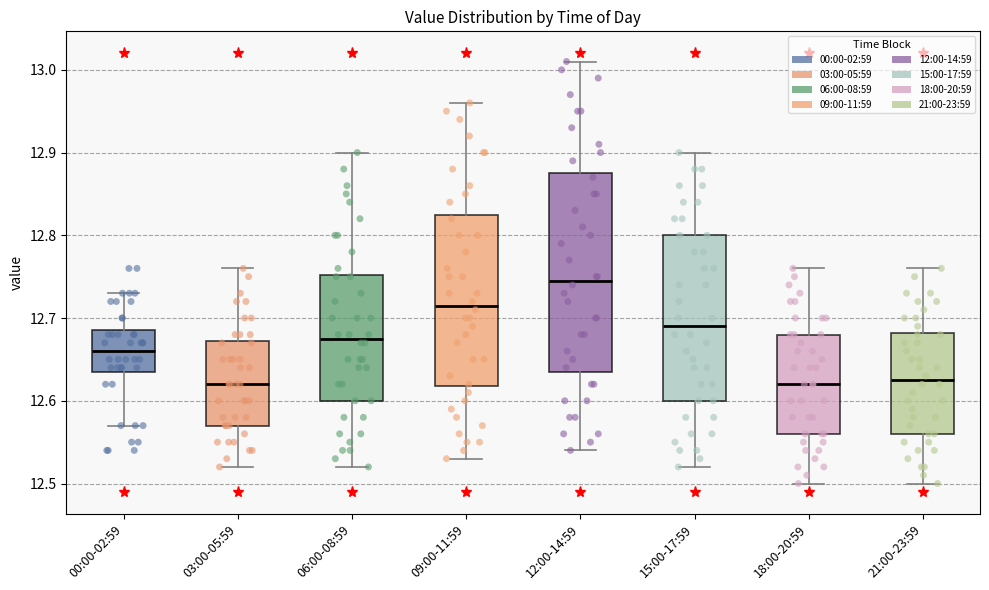

Which box's median line is the highest?

12:00-14:59